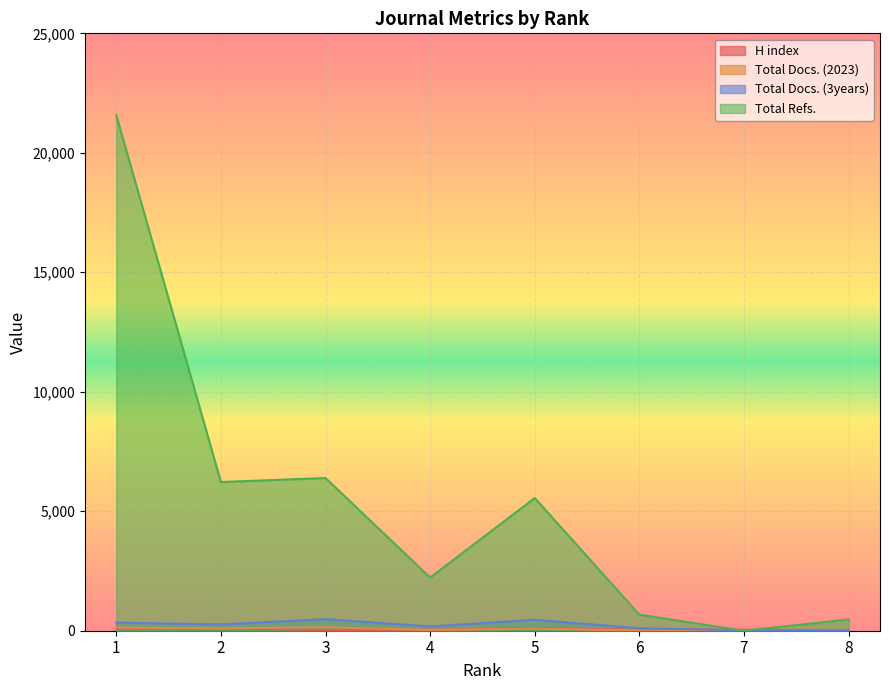

Rank the series by their maximum value, from highest to lowest.

Total Refs., Total Docs. (3years), Total Docs. (2023), H index